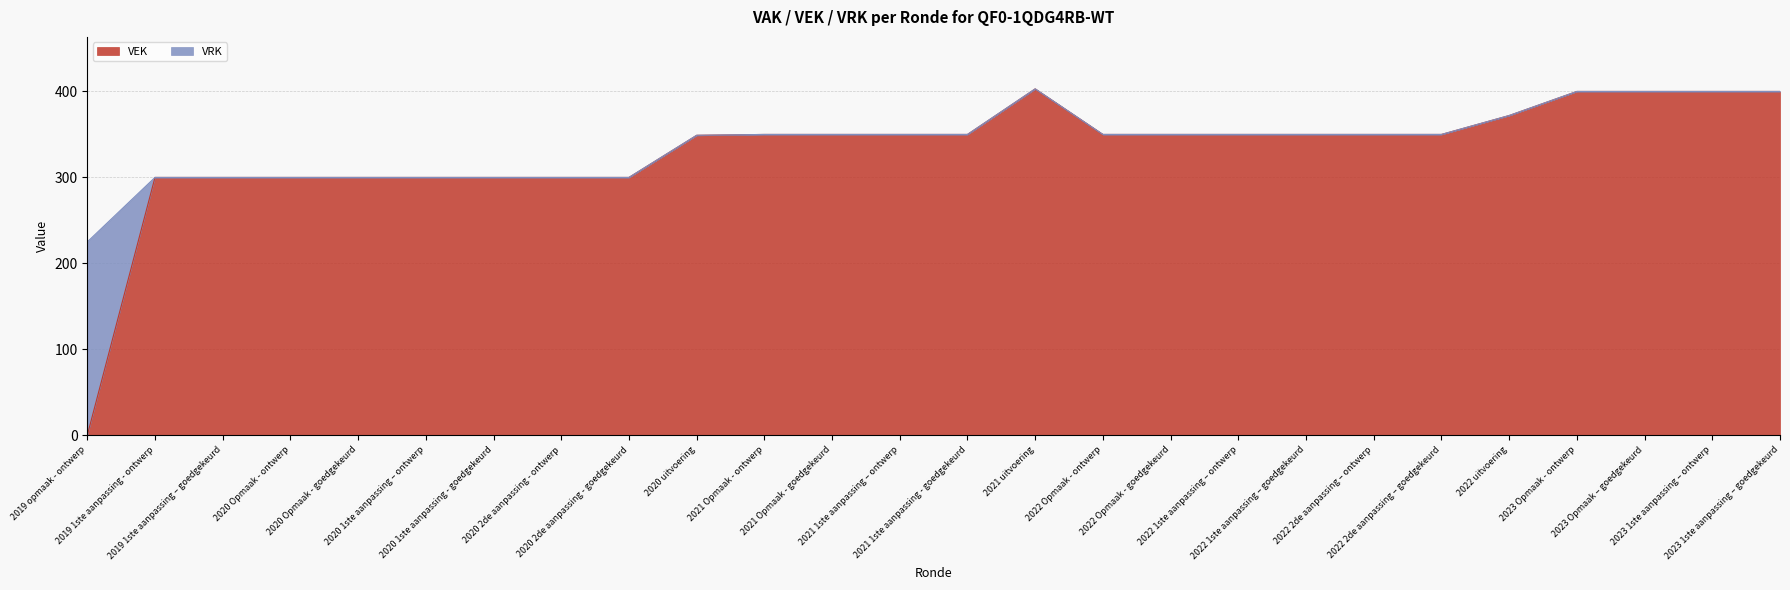

What is the average value?

332